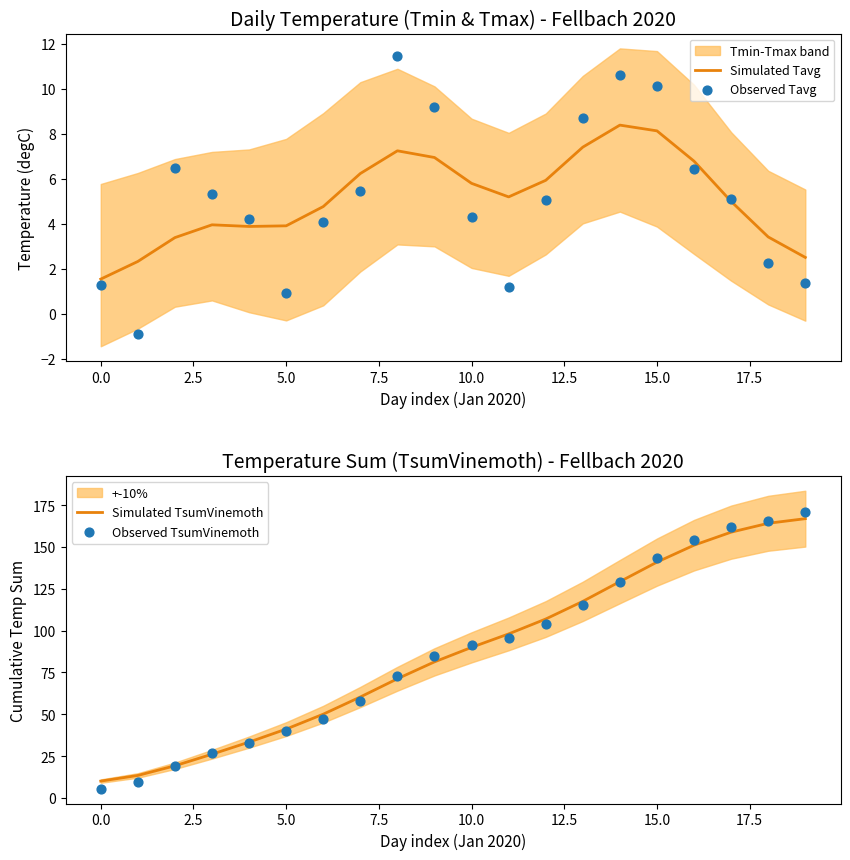

Which series has the largest Y range (max minus min)?

Observed TsumVinemoth